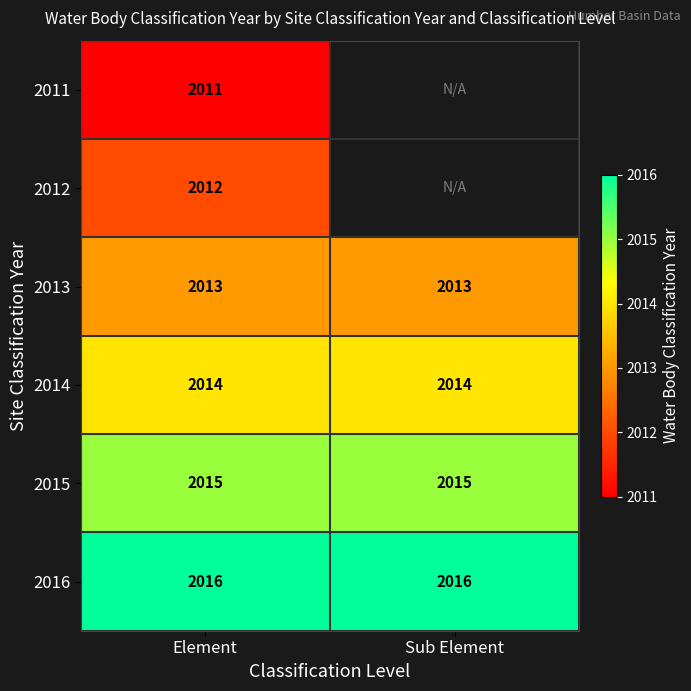

What is the average value of the 2016 series?

2016